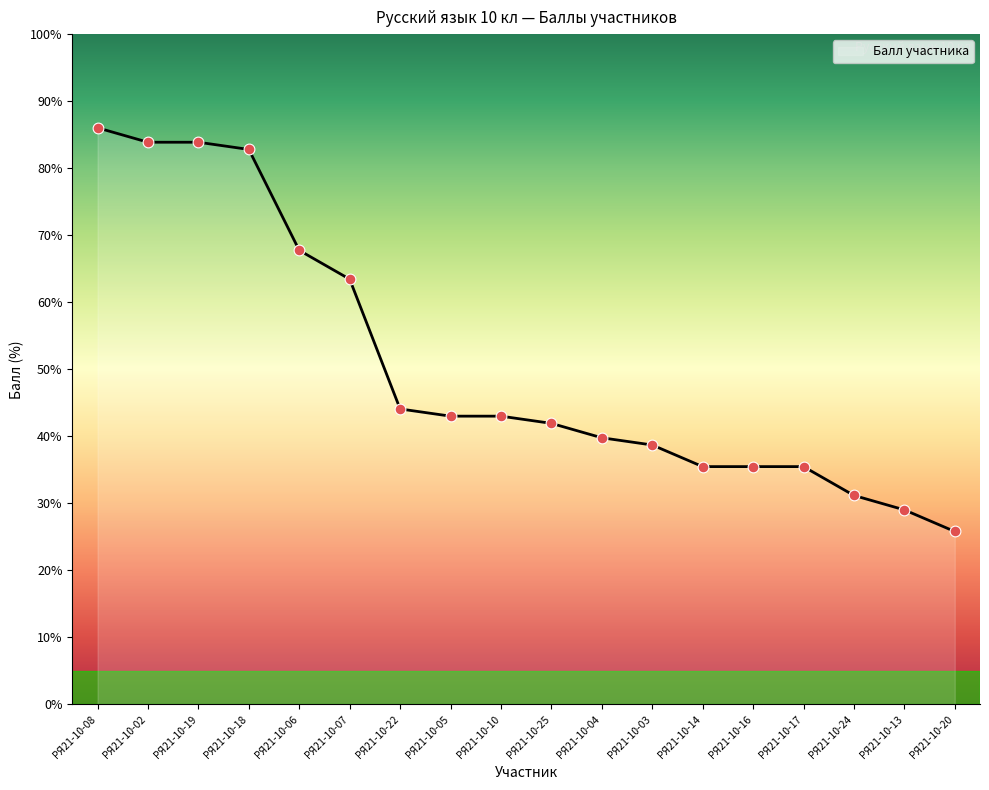

Which has a higher value, РЯ21-10-10 or РЯ21-10-03?

РЯ21-10-10